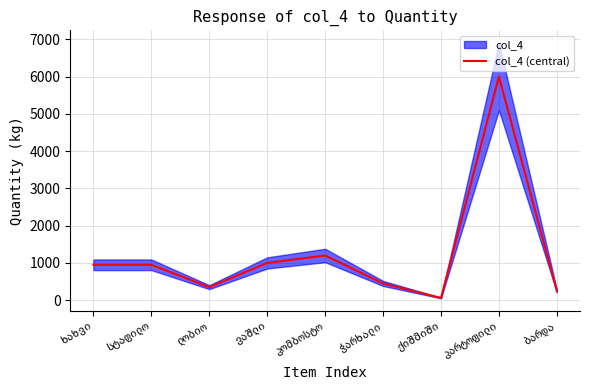

What is the minimum value shown in the chart?

60